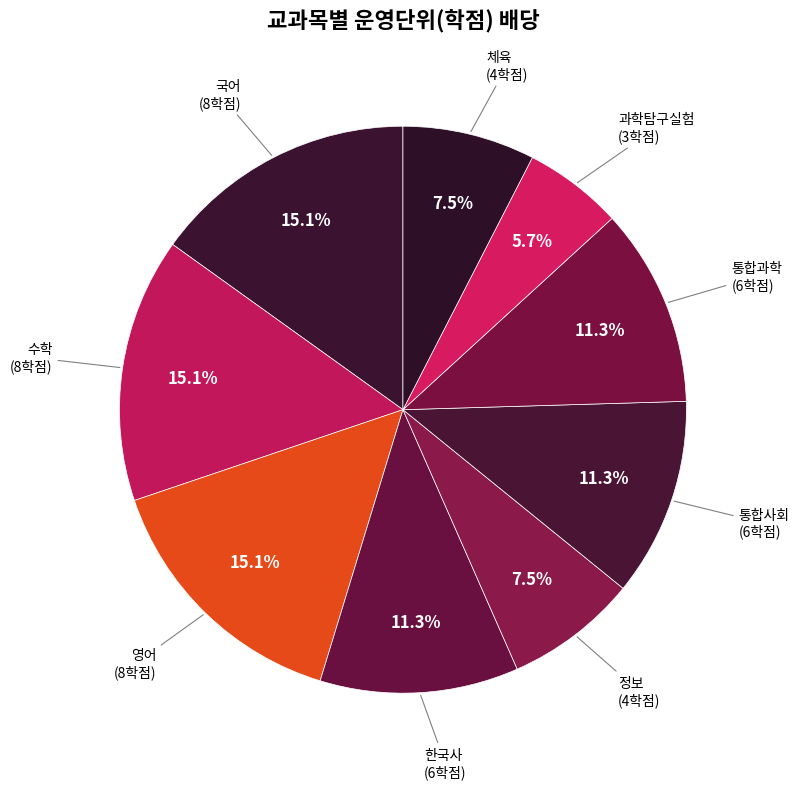

What is the ratio of the value at 국어 to the value at 통합사회?

1.3